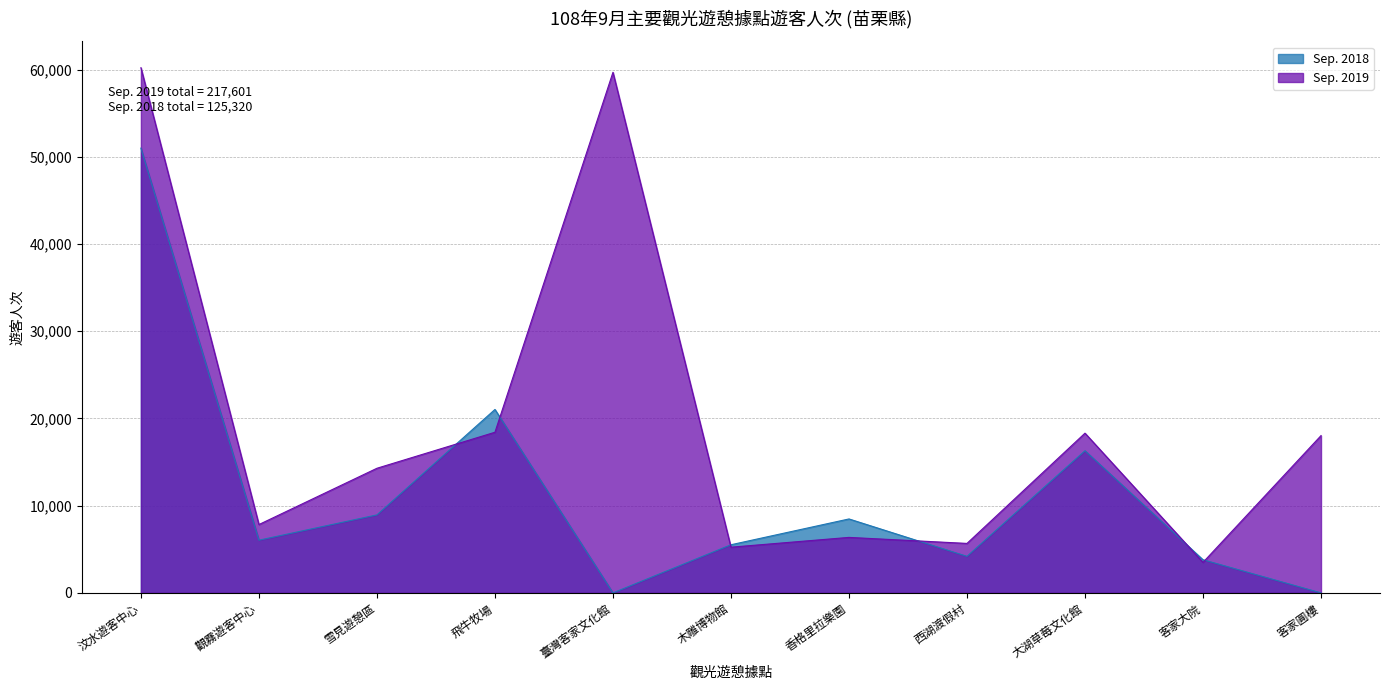

Is the value of Sep. 2018 at 大湖草莓文化館 greater than the value of Sep. 2019 at 客家圓樓?

No